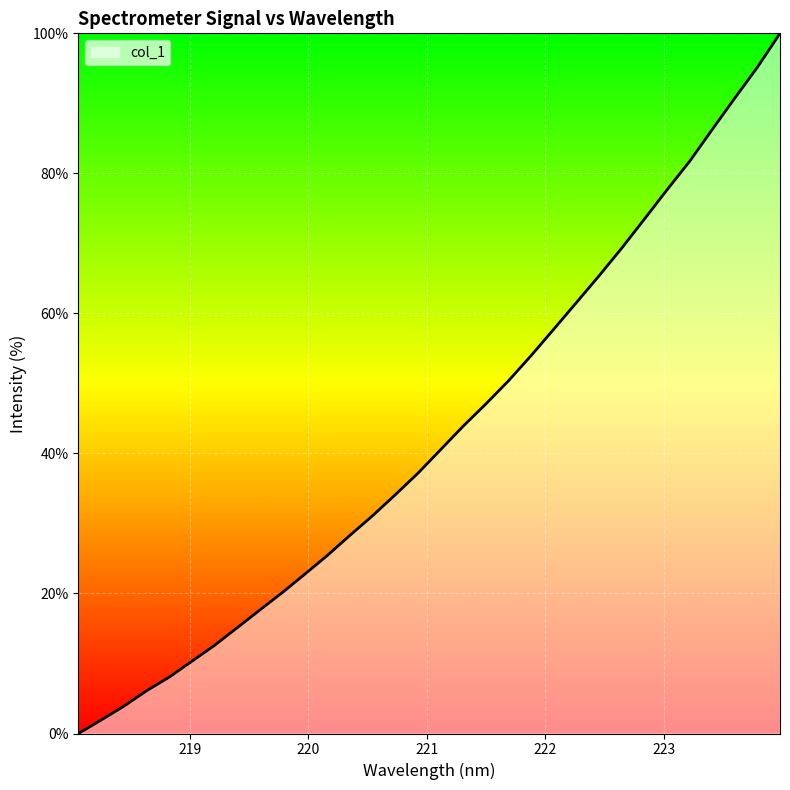

What is the difference between the second highest and minimum values?

95.2